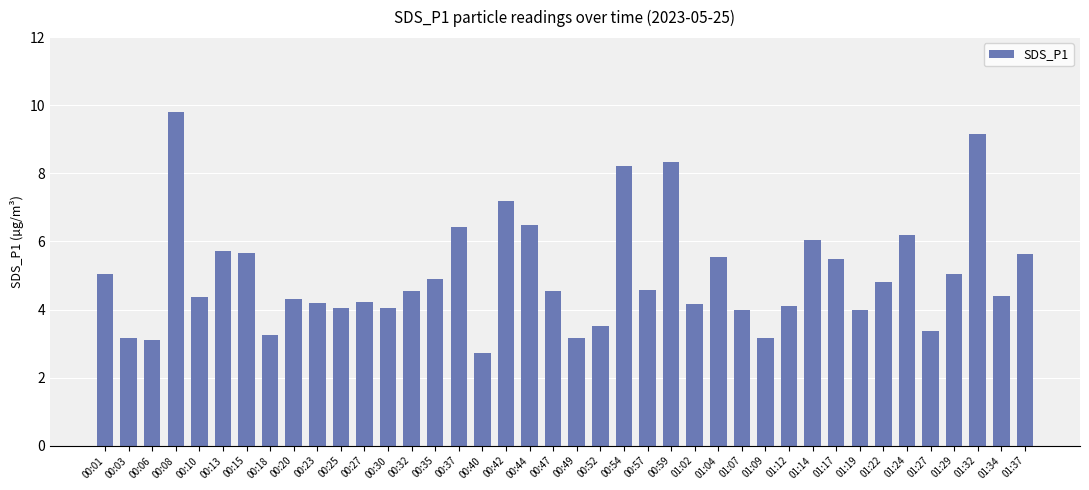

What is the difference between the values at 00:20 and 00:13?

1.4